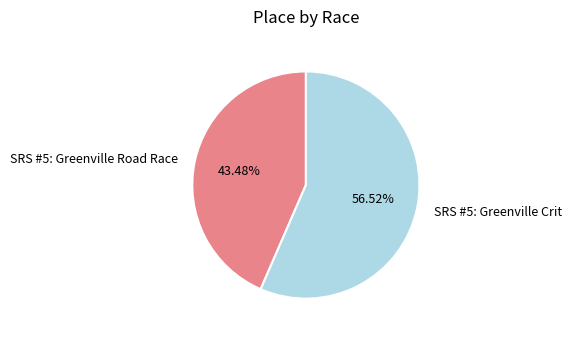

What is the ratio of the value at SRS #5: Greenville Crit to the value at SRS #5: Greenville Road Race?

1.3